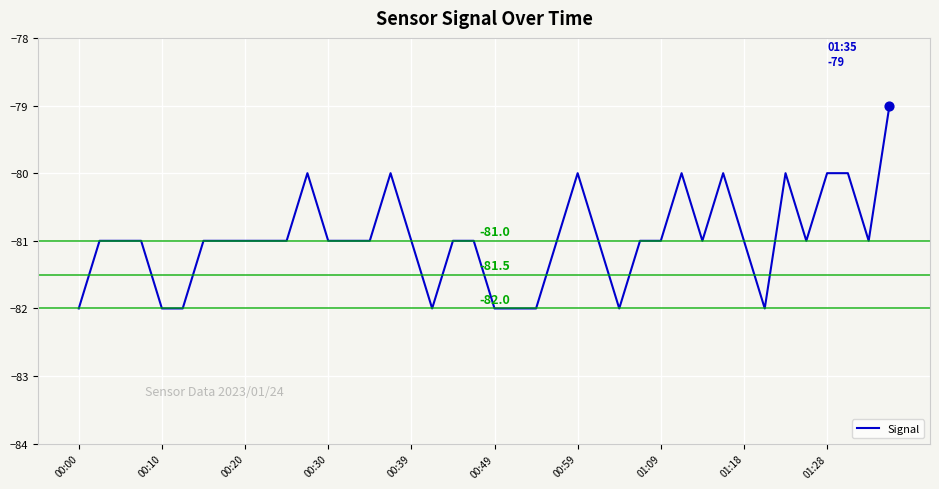

What is the minimum value shown in the chart?

-82